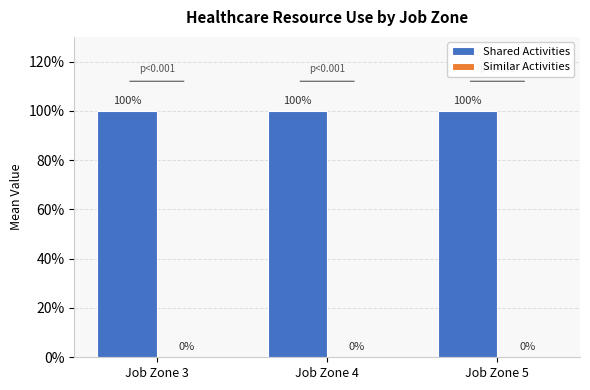

Which category has the lowest value in the Similar Activities series?

Job Zone 3